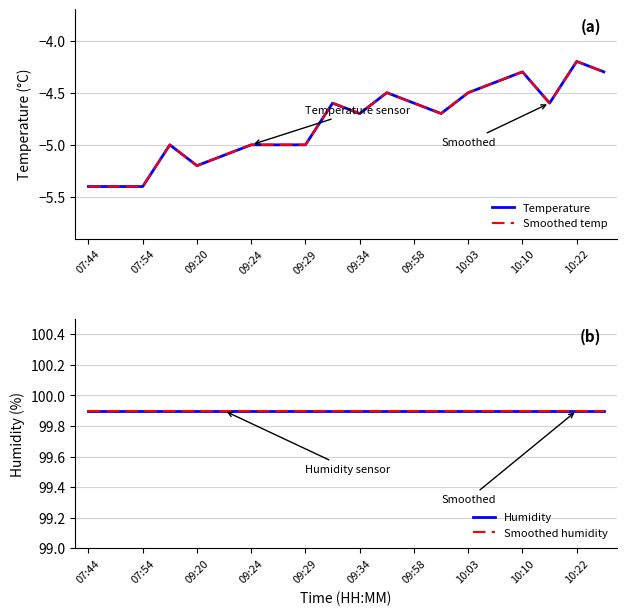

Which category has the highest value in the Smoothed humidity series?

07:44